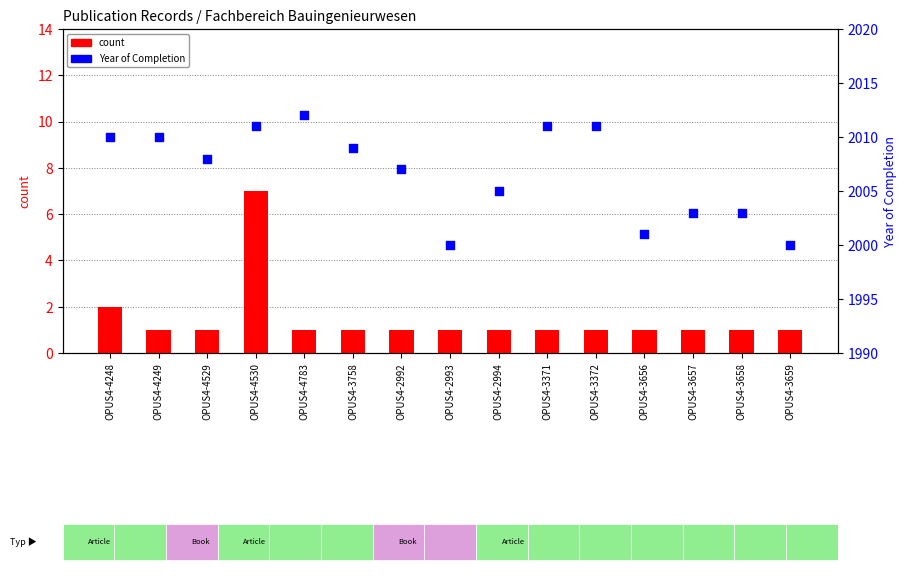

Which series has the largest total across all categories?

Year of Completion